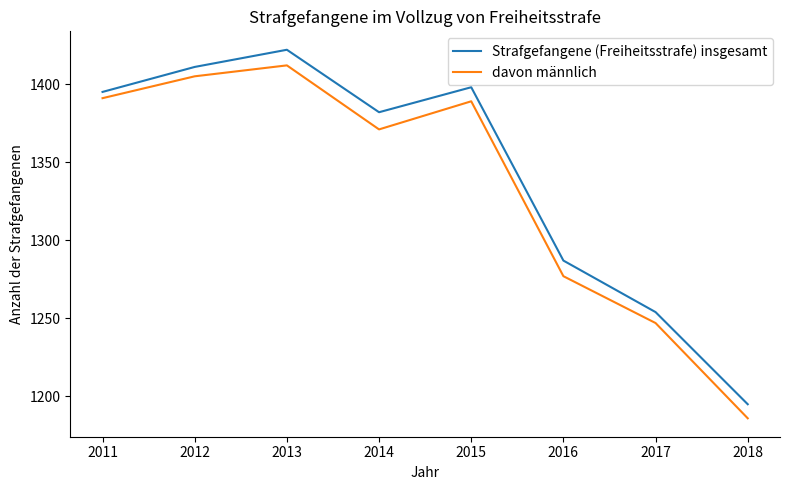

Read the Strafgefangene (Freiheitsstrafe) insgesamt value at 2013, to the nearest 5.

1420